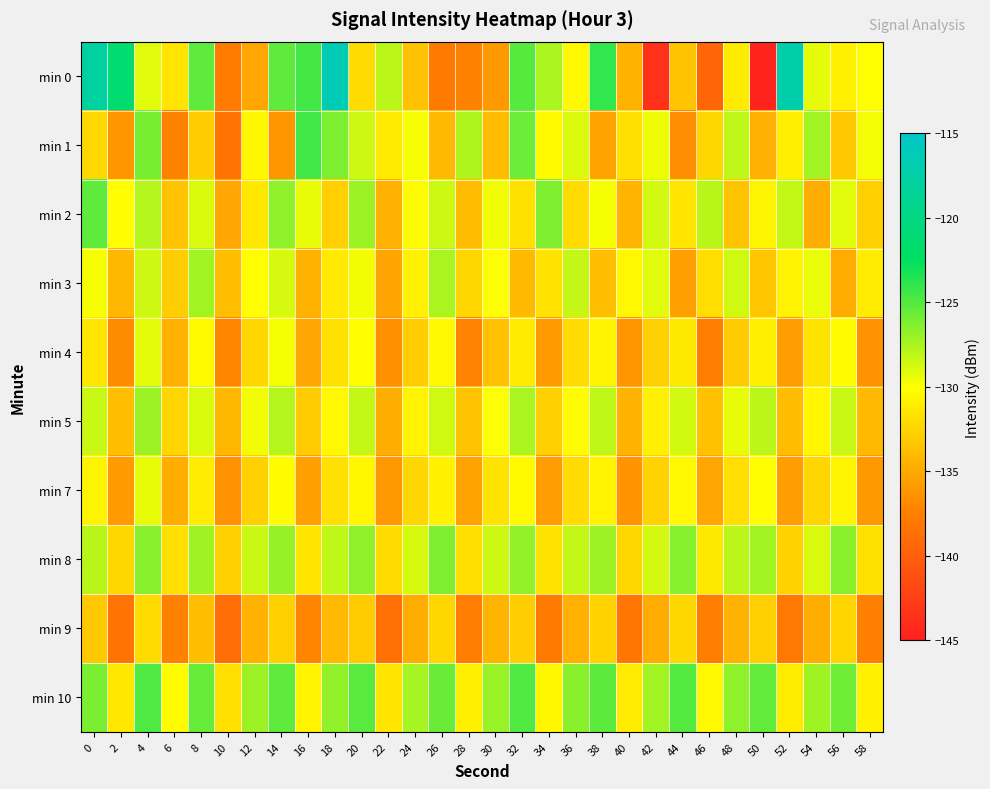

Which series changed the most between 8 and 40?

min 0